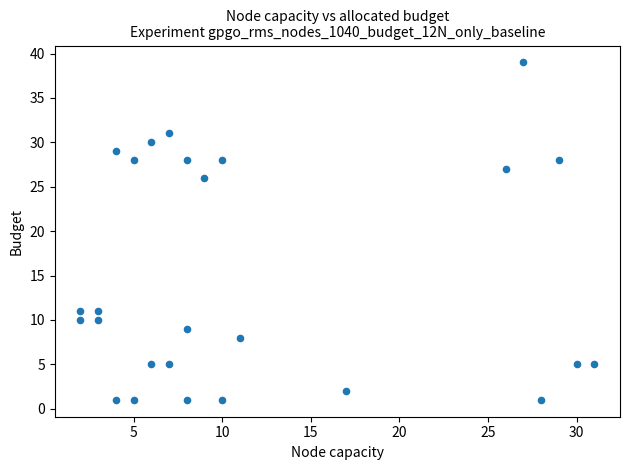

What is the range of Y values (max minus min)?

38